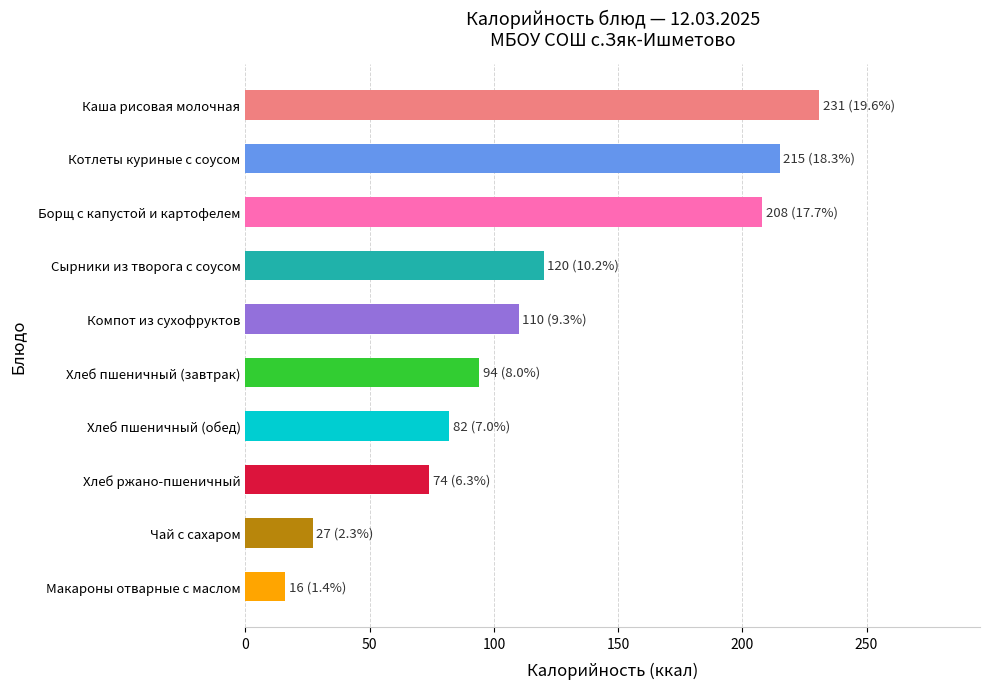

Is it true that the value at Каша рисовая молочная is 231?

True